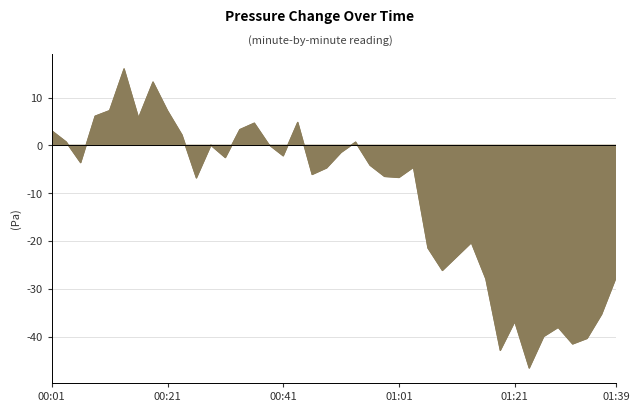

What is the greatest value displayed?

16.0